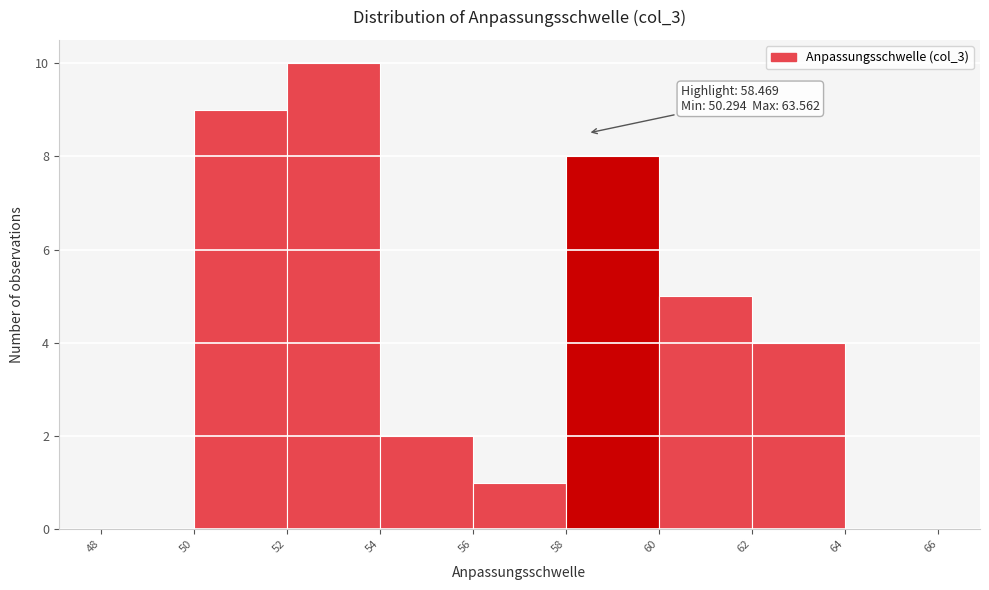

Over which range of the x-axis is the bar tallest?

52 to 54